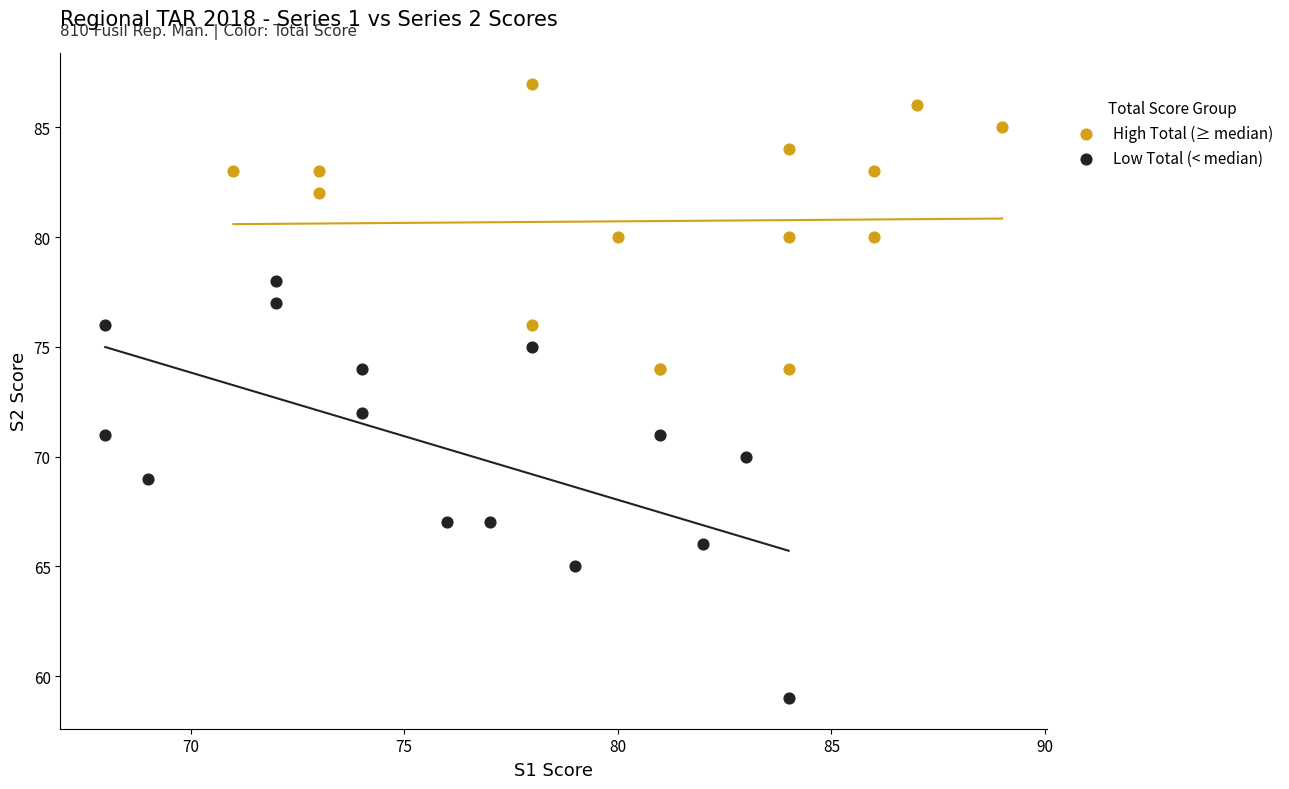

Which series has the largest Y range (max minus min)?

Low Total (< median)